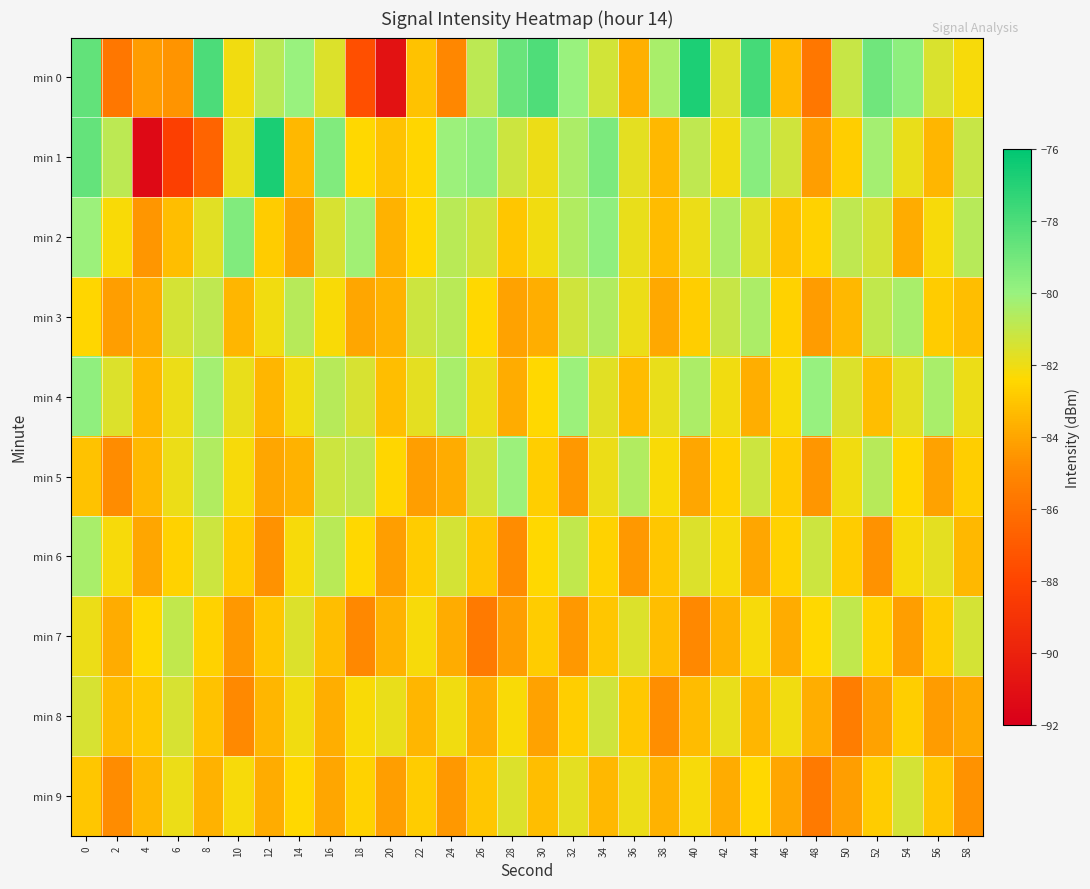

How many categories are shown in the chart?

30